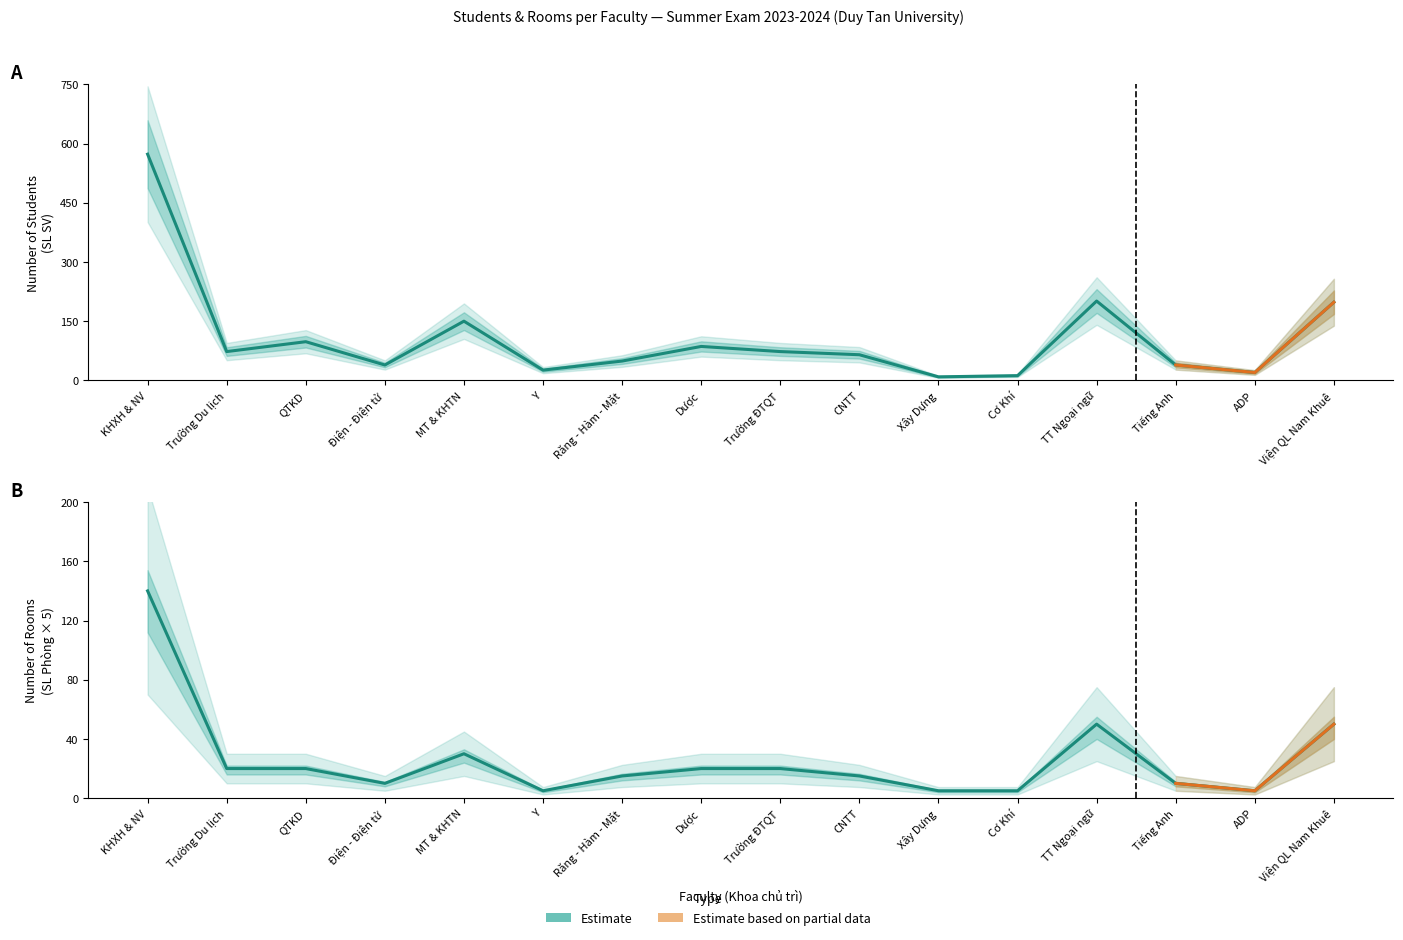

True or false: SL Phòng (Estimate) has more than 0 interior local peaks.

True